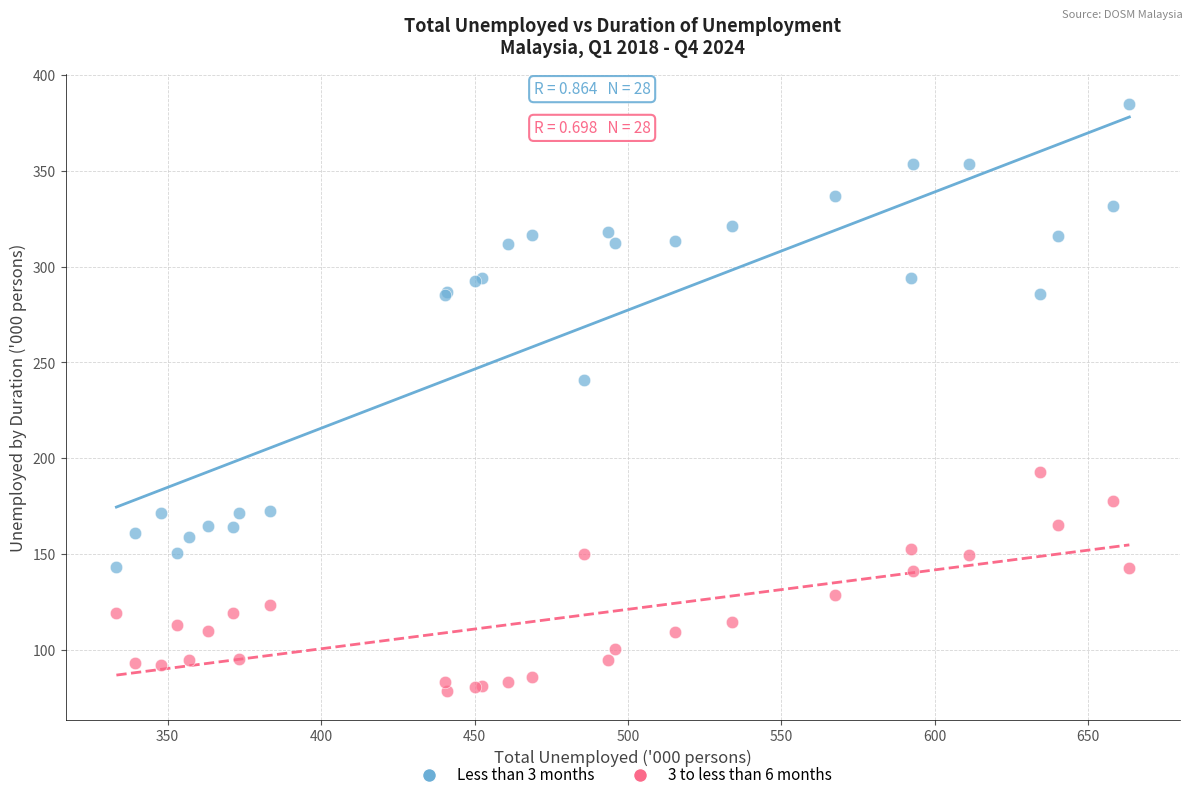

Which series contains the lowest Y value?

3 to less than 6 months